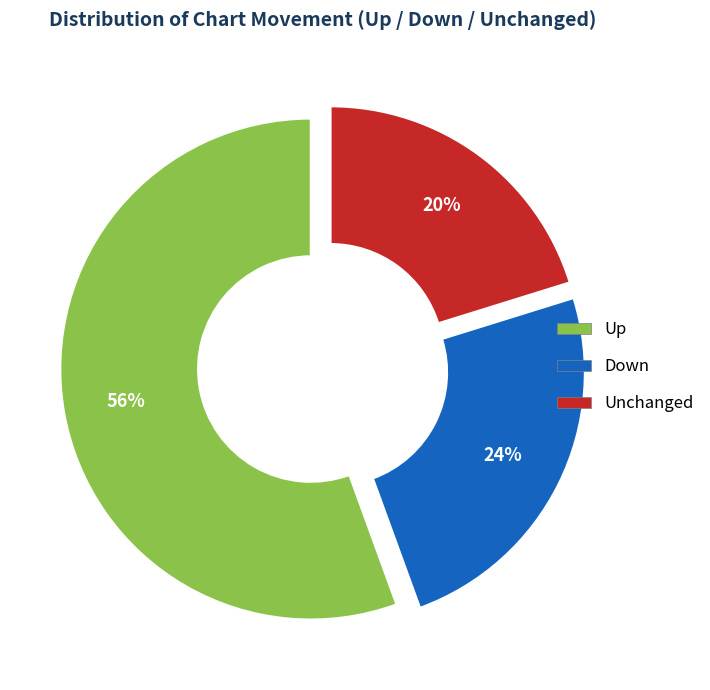

Does any single category account for the majority?

Yes